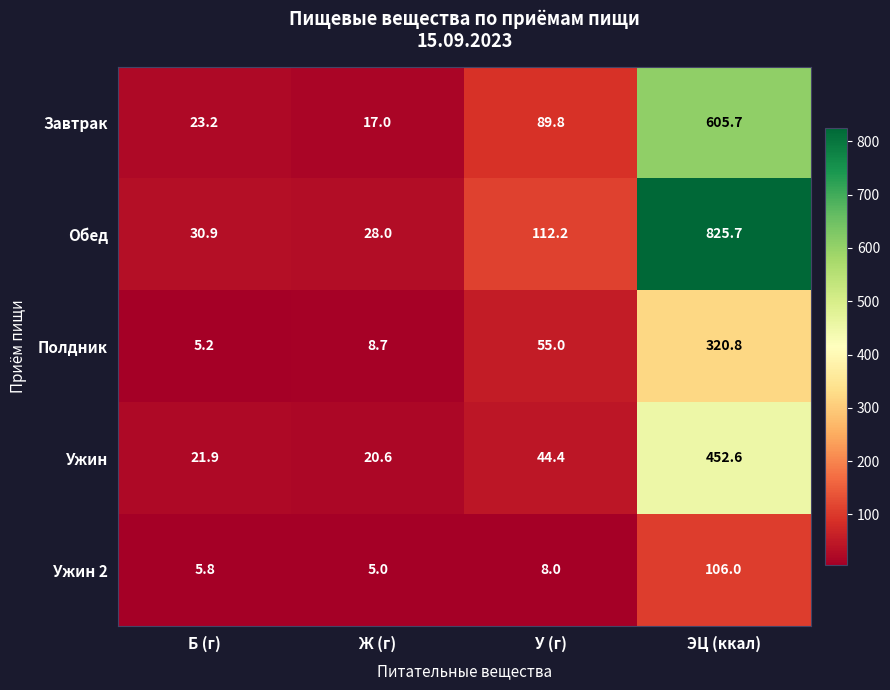

What is the sum of the Полдник values at Ж (г) and Б (г)?

13.9